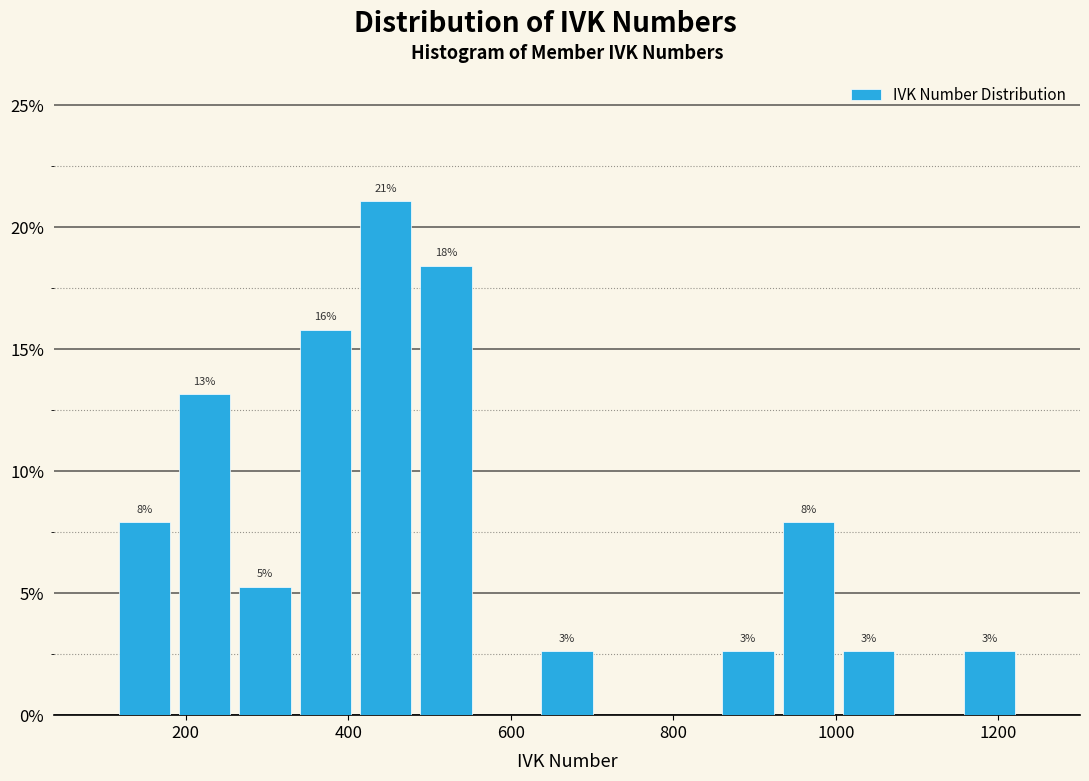

Read against the x-axis, roughly where is the centre of the tallest bar?

440